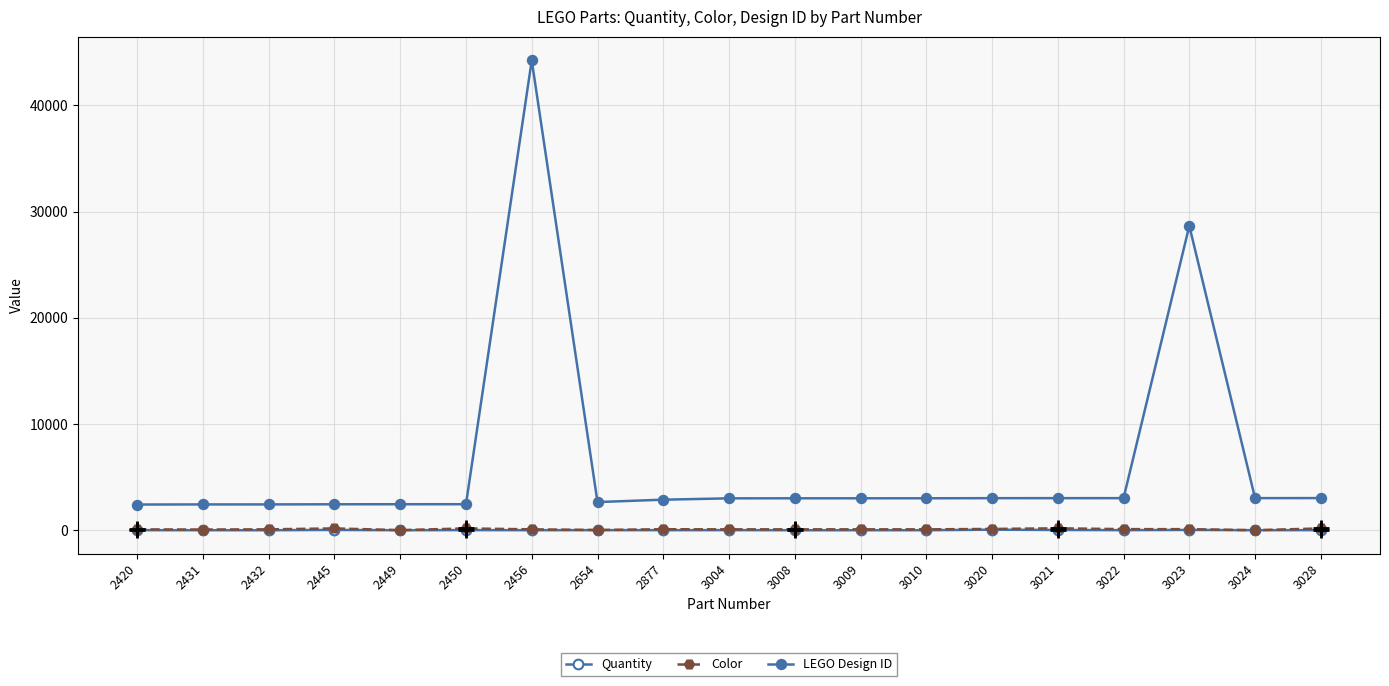

True or false: Color and LEGO Design ID cross at least once.

False